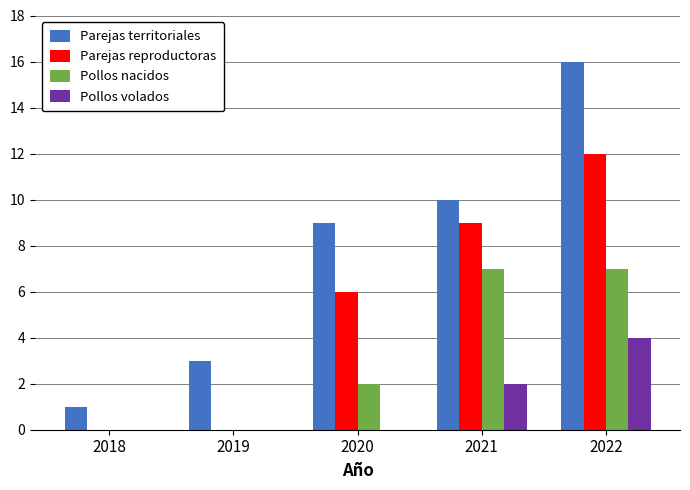

Is it true that Parejas reproductoras equals 12 at 2022?

True